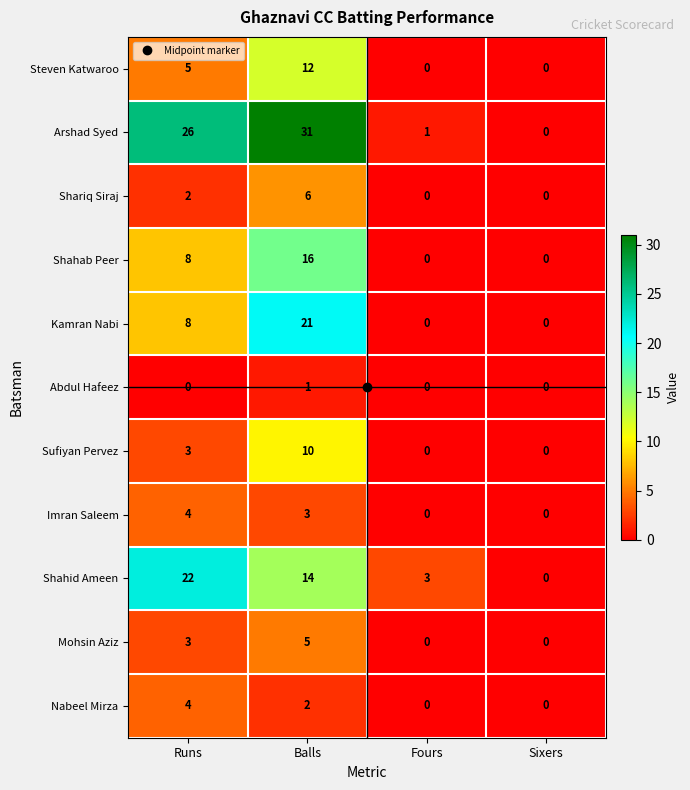

What is the difference between the Sufiyan Pervez values at Runs and Fours?

3